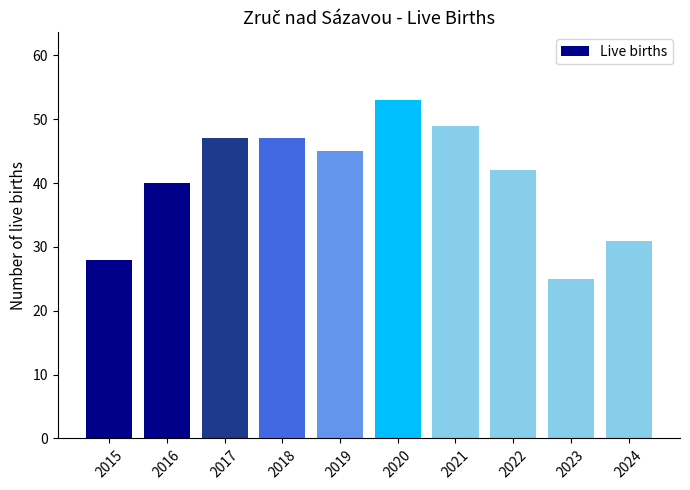

Is it true that the value at 2021 is 65?

False